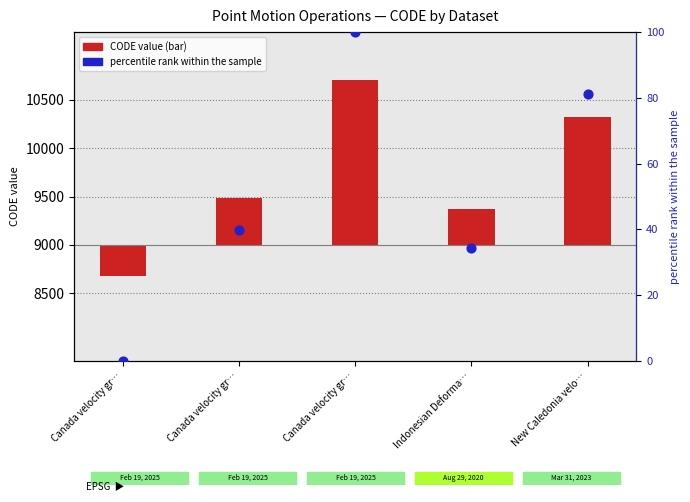

Between Canada velocity gr… and New Caledonia velo…, which is larger?

New Caledonia velo…